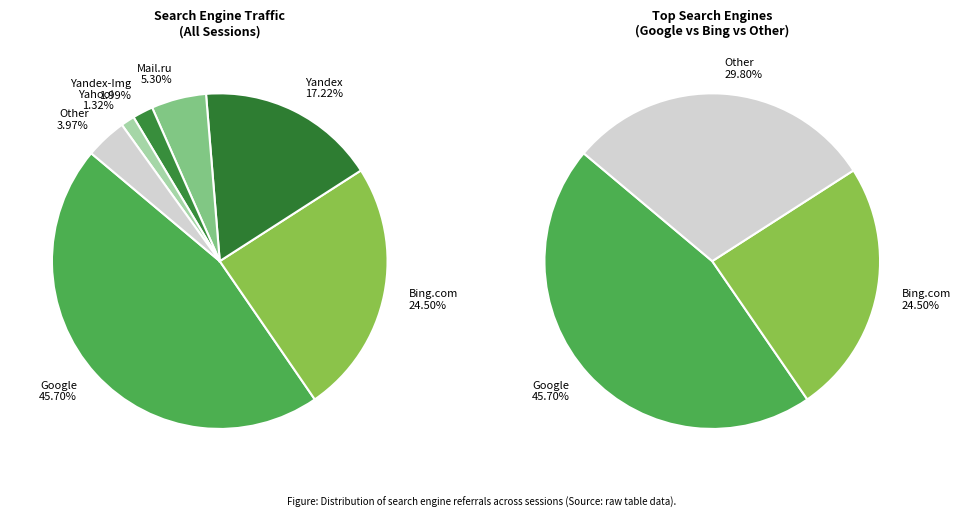

True or false: Yahoo! accounts for 11% of the total.

False